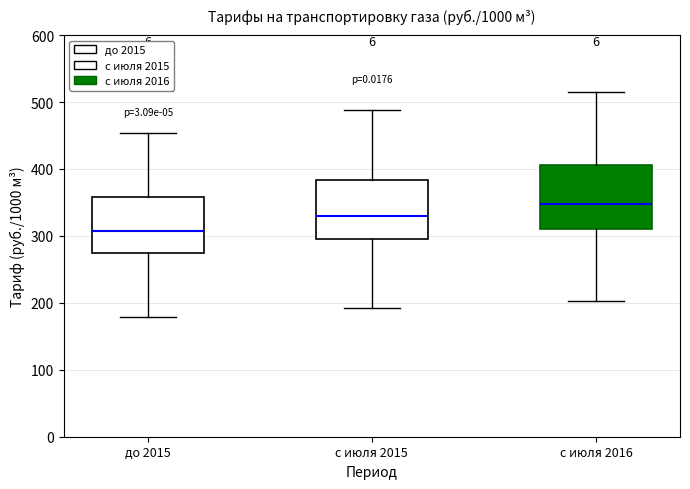

Reading left to right, transcribe this box plot: for each box, give where its median line is, the range the box spans, and where its two whiskers end, as read against the y-axis. The values are not printed on the chart, so give them approximately, as read against the axis.

до 2015: median 310, box 270 to 360, whiskers 180 to 450
с июля 2015: median 330, box 290 to 380, whiskers 190 to 490
с июля 2016: median 350, box 310 to 410, whiskers 200 to 510